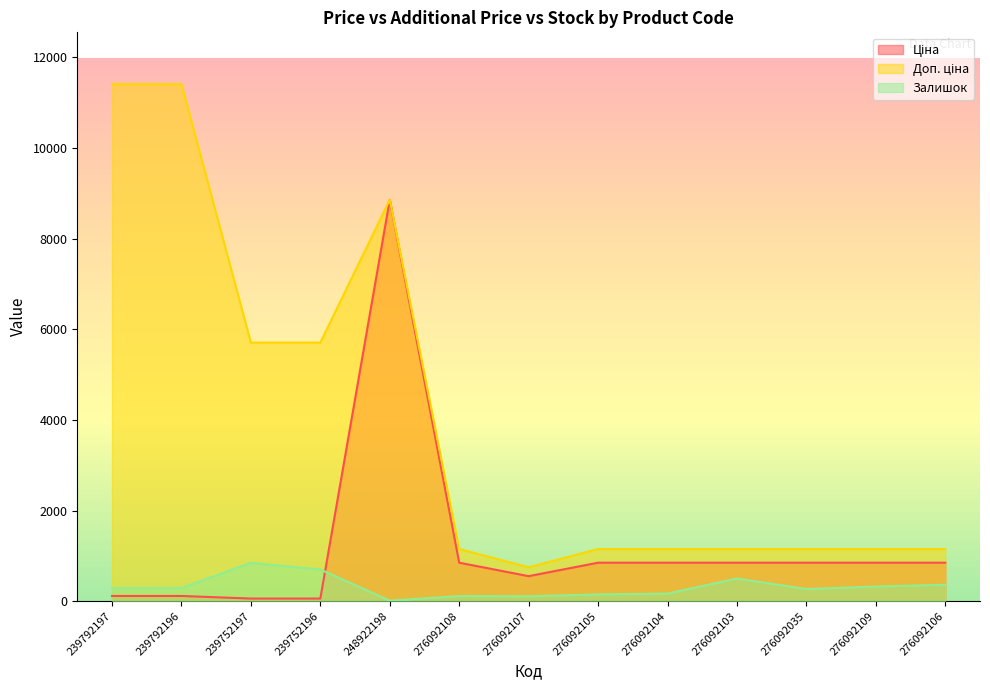

Which has a higher value, 276092104 or 239752197?

276092104